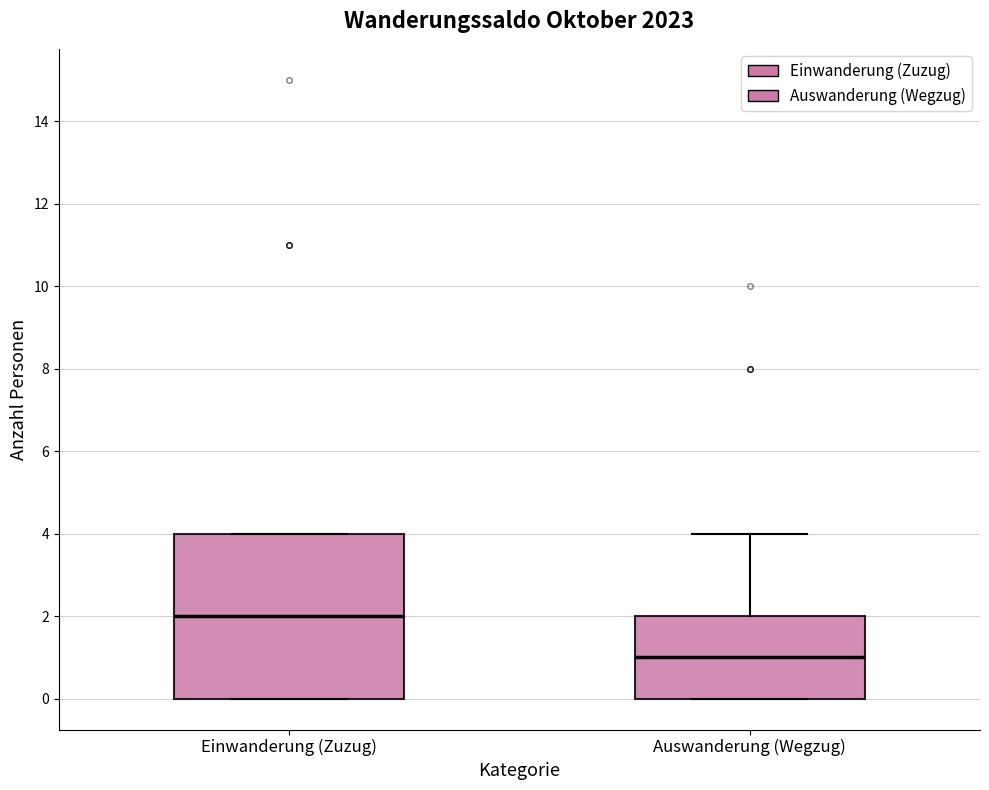

Reading left to right, transcribe this box plot: for each box, give where its median line is, the range the box spans, and where its two whiskers end, as read against the y-axis. The values are not printed on the chart, so give them approximately, as read against the axis.

Einwanderung (Zuzug): median 2, box 0 to 4, whiskers 0 to 4
Auswanderung (Wegzug): median 1, box 0 to 2, whiskers 0 to 4